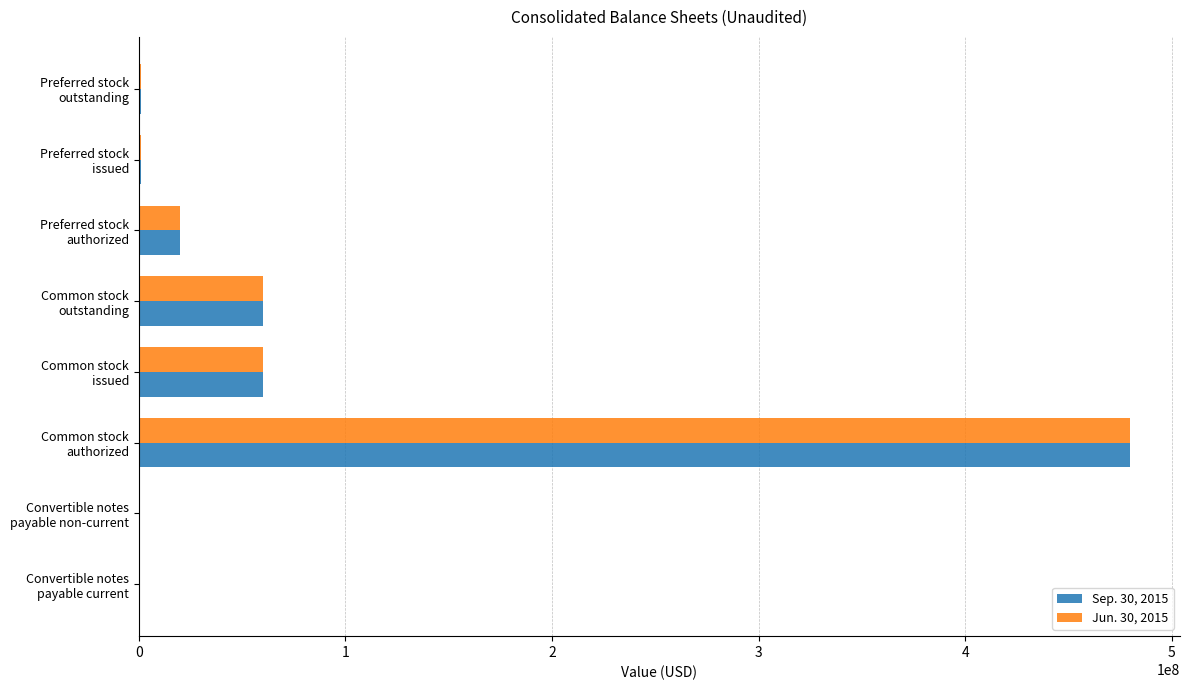

What is the greatest value displayed?

480000000